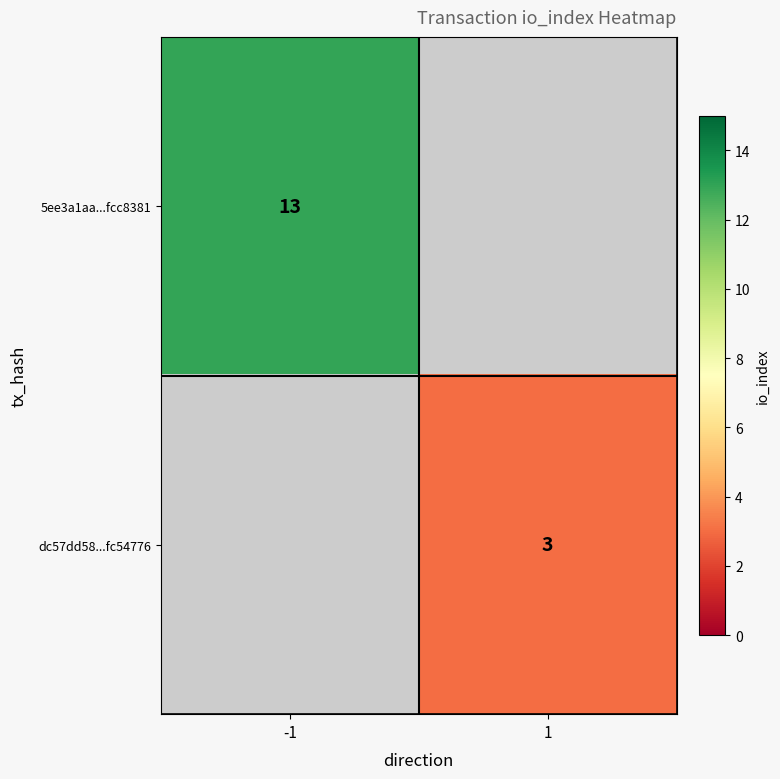

How many categories are shown in the chart?

2